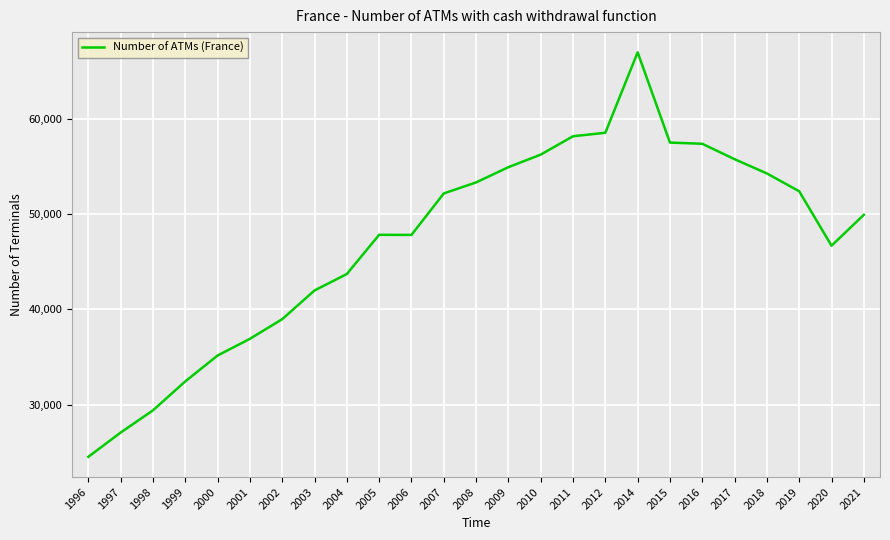

What is the difference between the second highest and minimum values?

34005